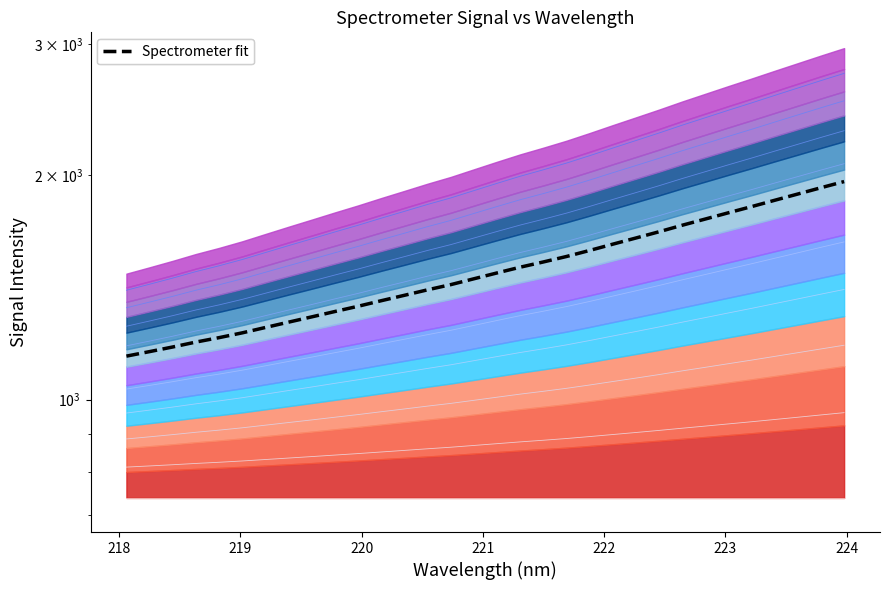

Reading right to left, transcribe all the data shown in this chart.

1961.7	1924.7	1887.6	1851.5	1815.6	1781.4	1747.2	1713.9	1679.8	1647.7	1616.6	1585.5	1556.2	1530.1	1505.6	1479.2	1452.6	1426.6	1403.9	1380.3	1357.5	1334.4	1312.9	1291.3	1270.5	1249.6	1229.1	1211.0	1194.6	1176.6	1159.8	1143.8